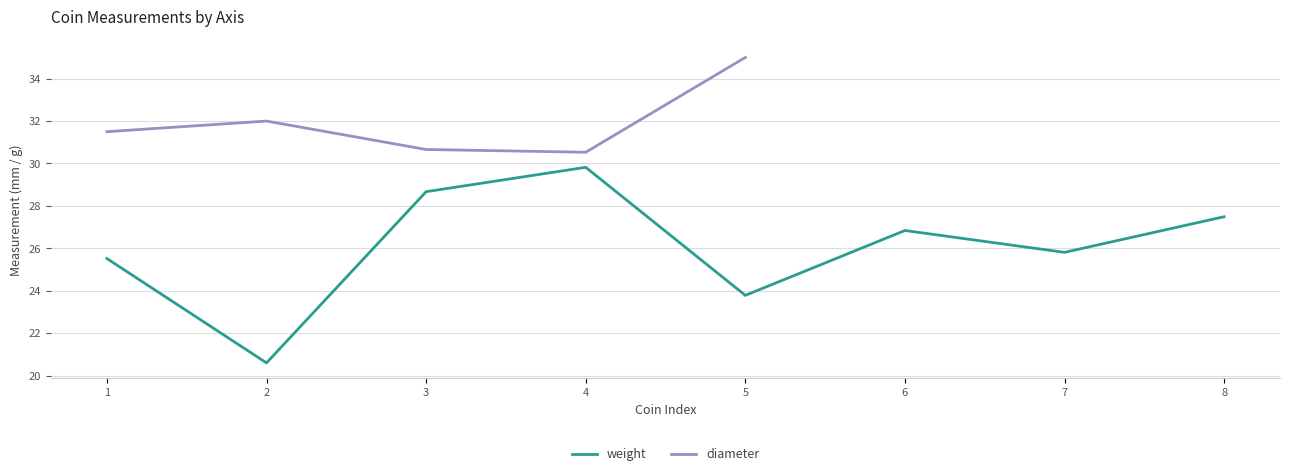

Is it true that weight equals 26.8 at 6?

True